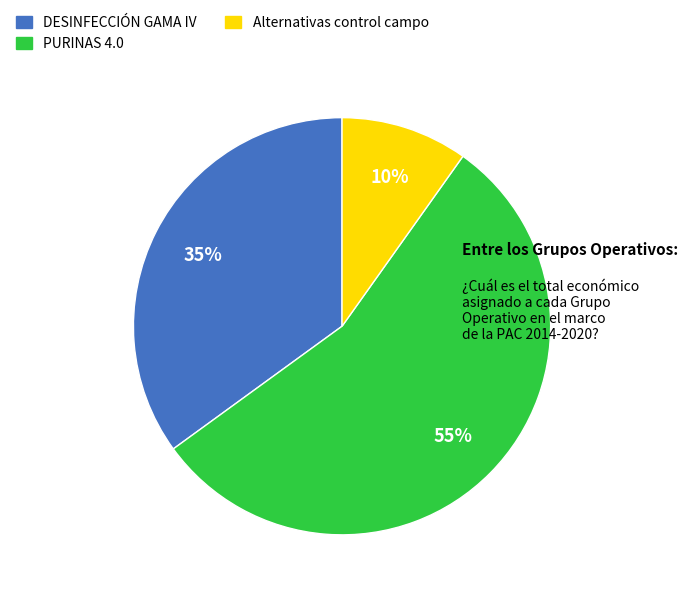

Rank the categories by value from lowest to highest.

Alternativas control campo, DESINFECCIÓN GAMA IV, PURINAS 4.0